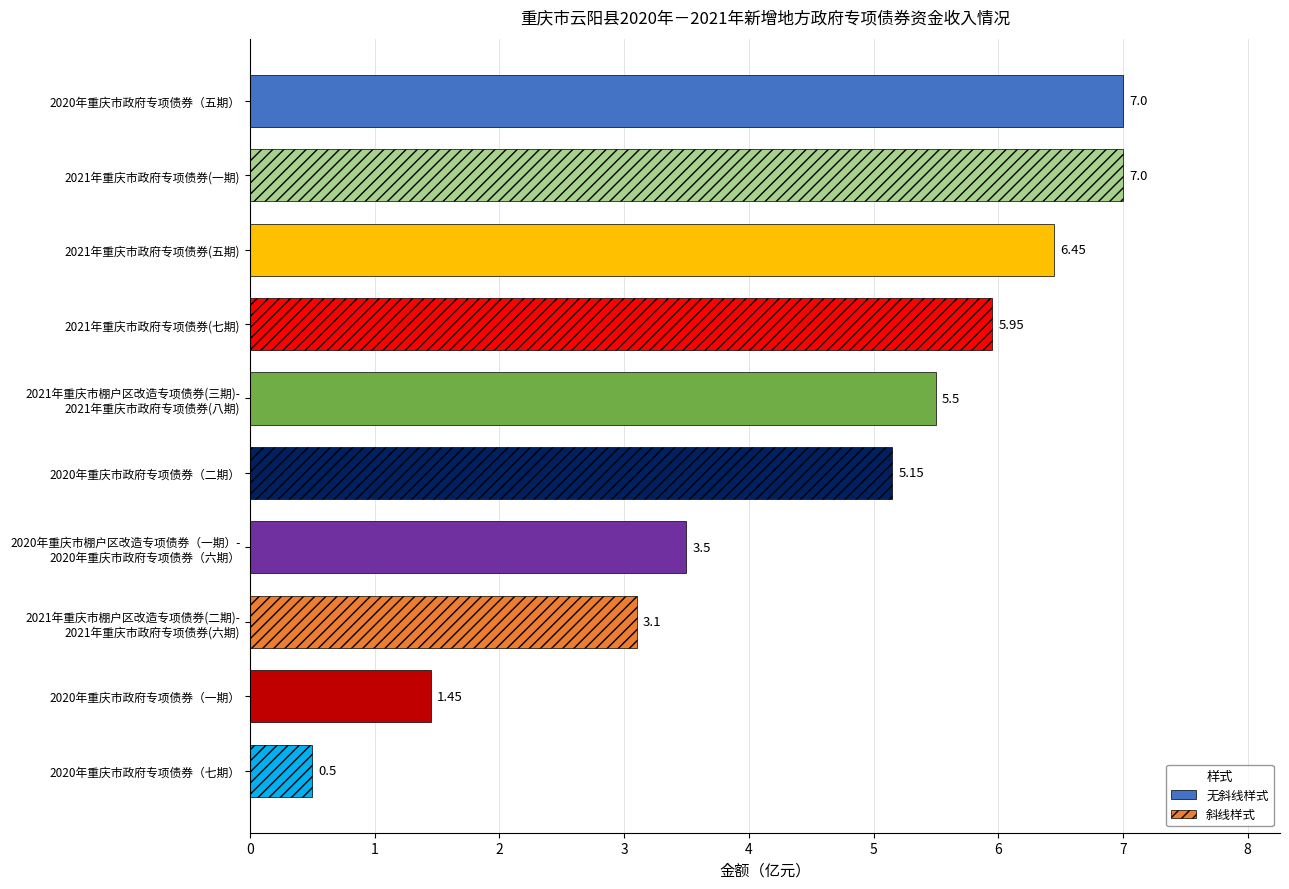

Between 2020年重庆市政府专项债券（二期） and 2020年重庆市政府专项债券（一期）, which is larger?

2020年重庆市政府专项债券（二期）